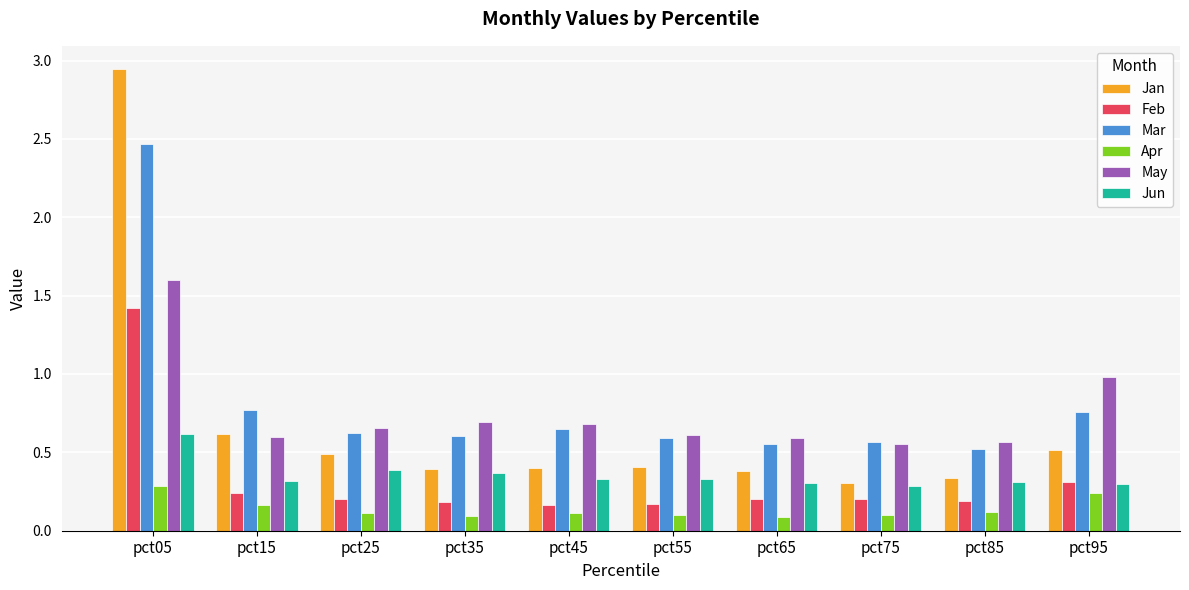

Between pct25 and pct65, which series saw the biggest shift?

Jan